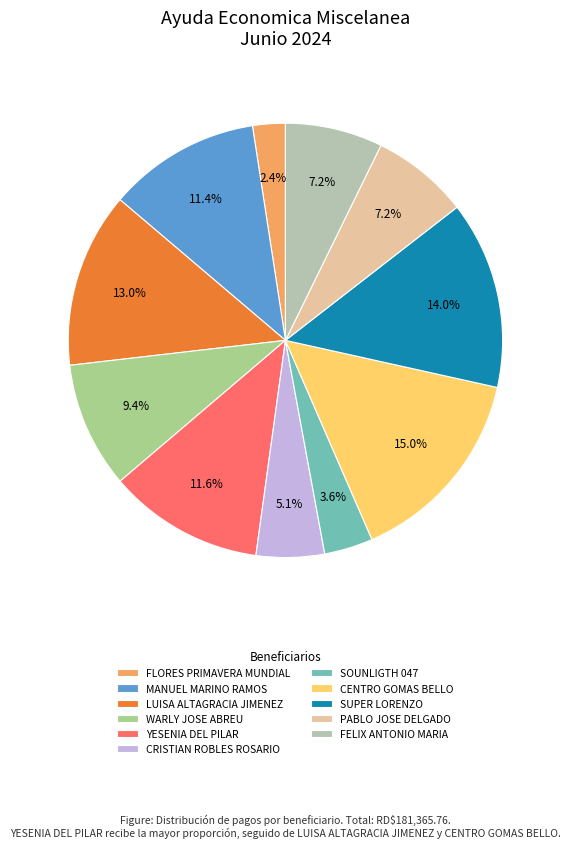

True or false: PABLO JOSE DELGADO accounts for 12% of the total.

False